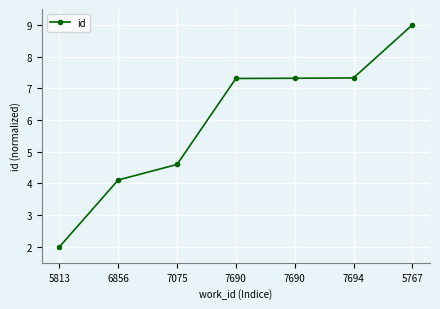

Does the chart have visible grid lines?

Yes